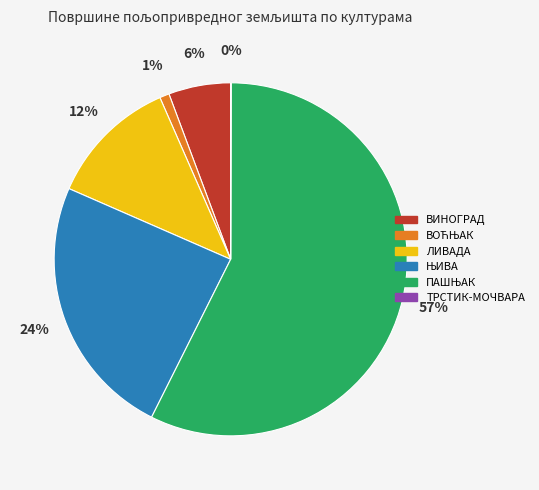

Is ЛИВАДА the majority of the pie?

No